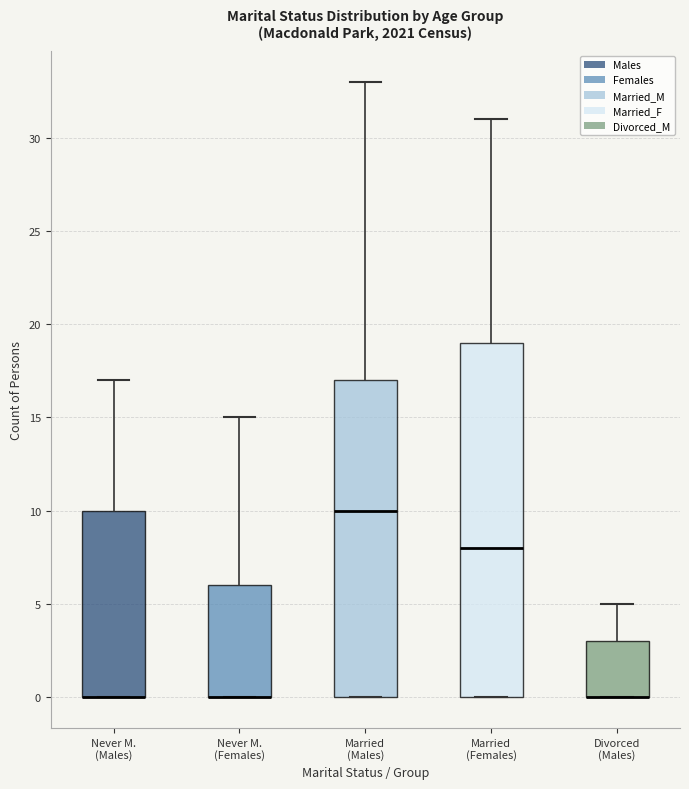

Reading left to right, read every box against the y-axis: the position of its median line, the range the box covers, and the ends of its whiskers. The values are not printed on the chart, so give them approximately, as read against the axis.

Never M. (Males): median 0 (drawn on the box's lower edge), box 0 to 10, whiskers 0 to 17
Never M. (Females): median 0 (drawn on the box's lower edge), box 0 to 6, whiskers 0 to 15
Married (Males): median 10, box 0 to 17, whiskers 0 to 33
Married (Females): median 8, box 0 to 19, whiskers 0 to 31
Divorced (Males): median 0 (drawn on the box's lower edge), box 0 to 3, whiskers 0 to 5